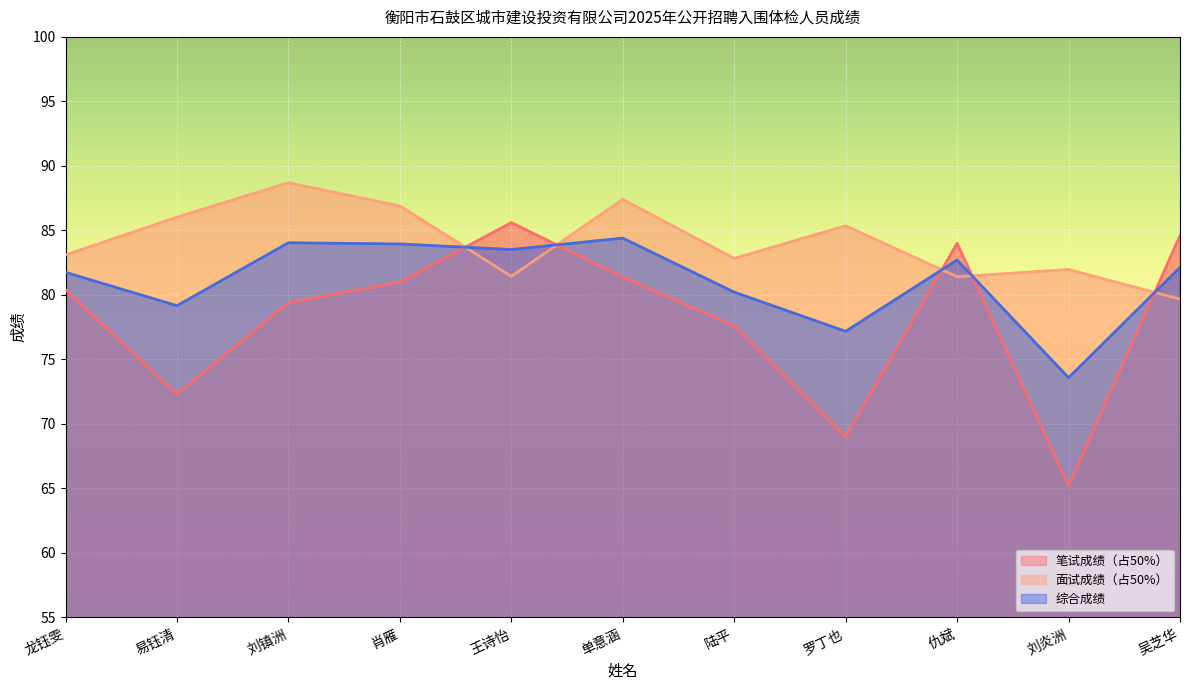

Which has a higher value, 王诗怡 or 刘炎洲?

王诗怡